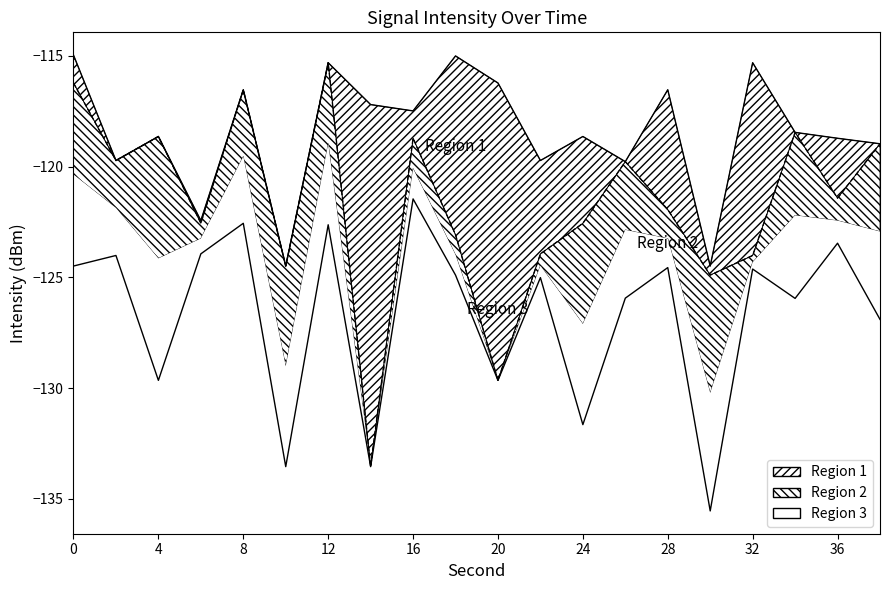

What is the difference between the intensity_upper values at 36 and 8?

1.7